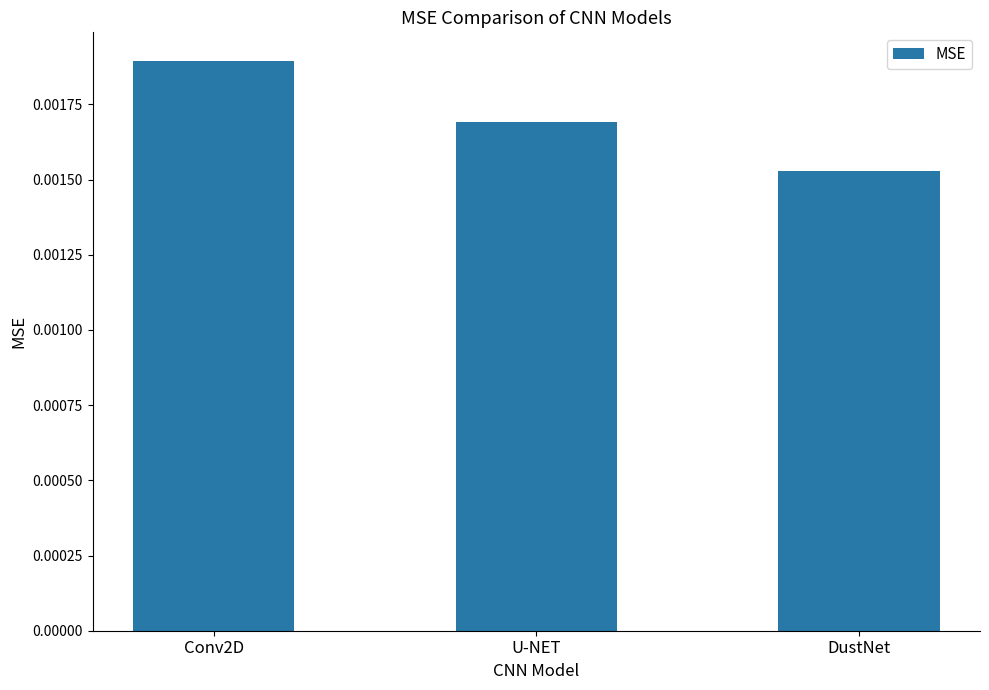

How many bars are there in total?

3